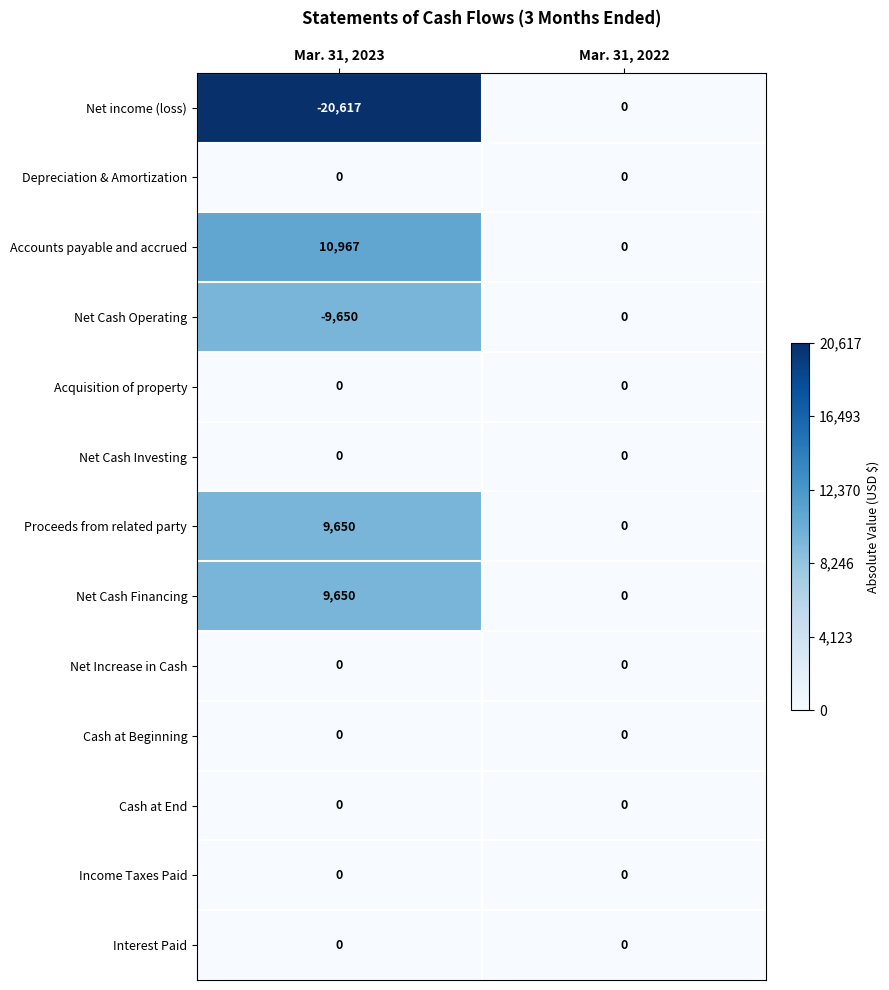

Reading left to right, what are all the values shown in this chart?

Net income (loss): -20617	0
Depreciation & Amortization: 0	0
Accounts payable and accrued: 10967	0
Net Cash Operating: -9650	0
Acquisition of property: 0	0
Net Cash Investing: 0	0
Proceeds from related party: 9650	0
Net Cash Financing: 9650	0
Net Increase in Cash: 0	0
Cash at Beginning: 0	0
Cash at End: 0	0
Income Taxes Paid: 0	0
Interest Paid: 0	0